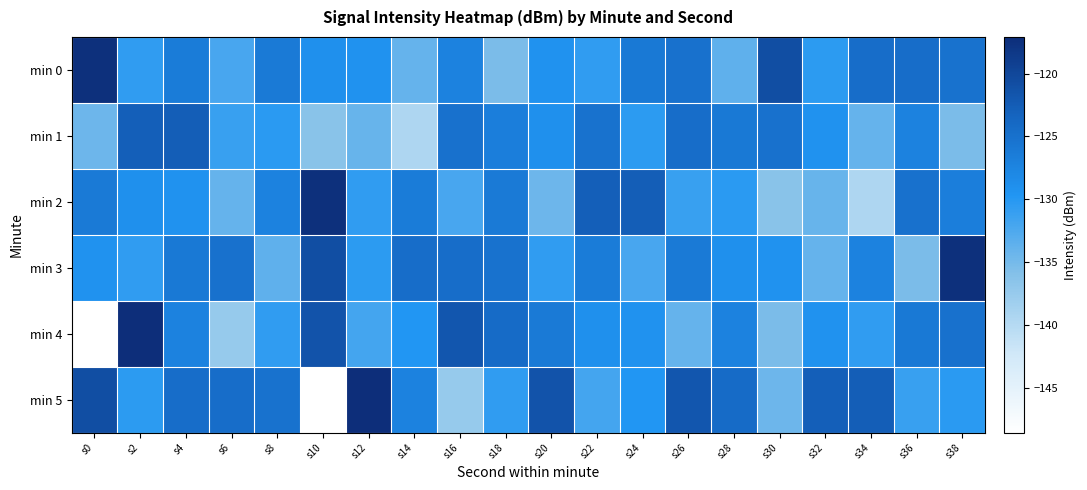

How many categories are shown in the chart?

20